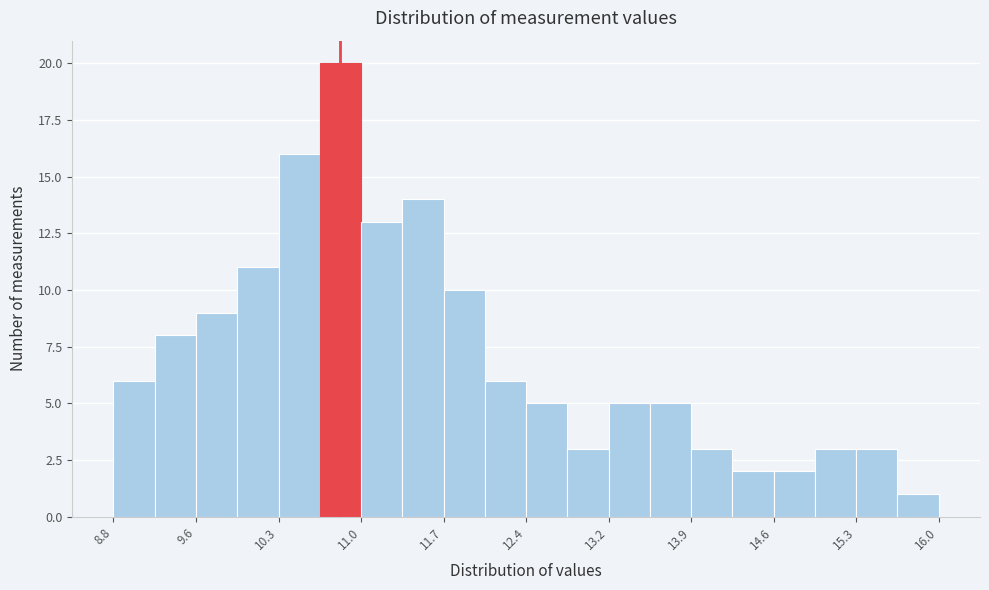

Read against the x-axis, roughly where is the centre of the tallest bar?

10.8